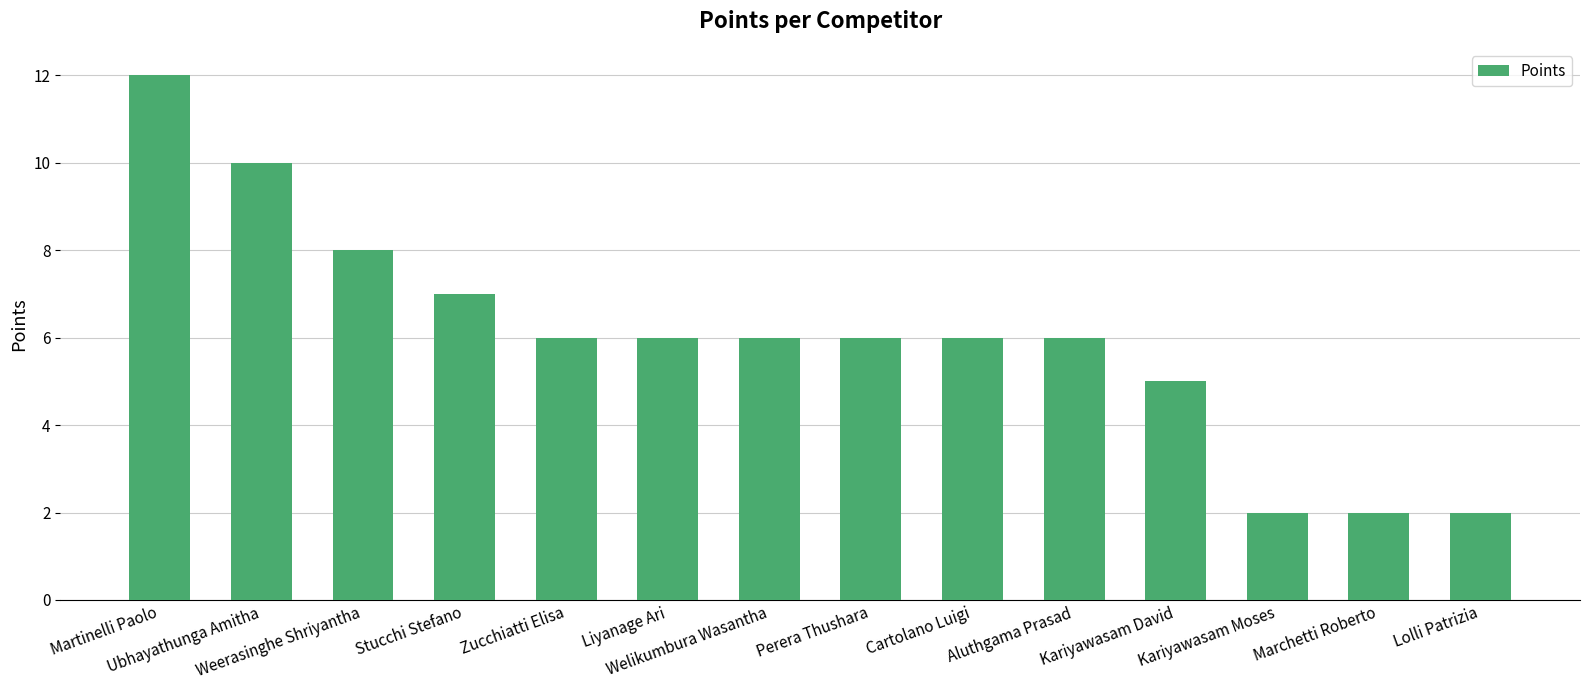

What is the label of the 13th bar from the right?

Ubhayathunga Amitha